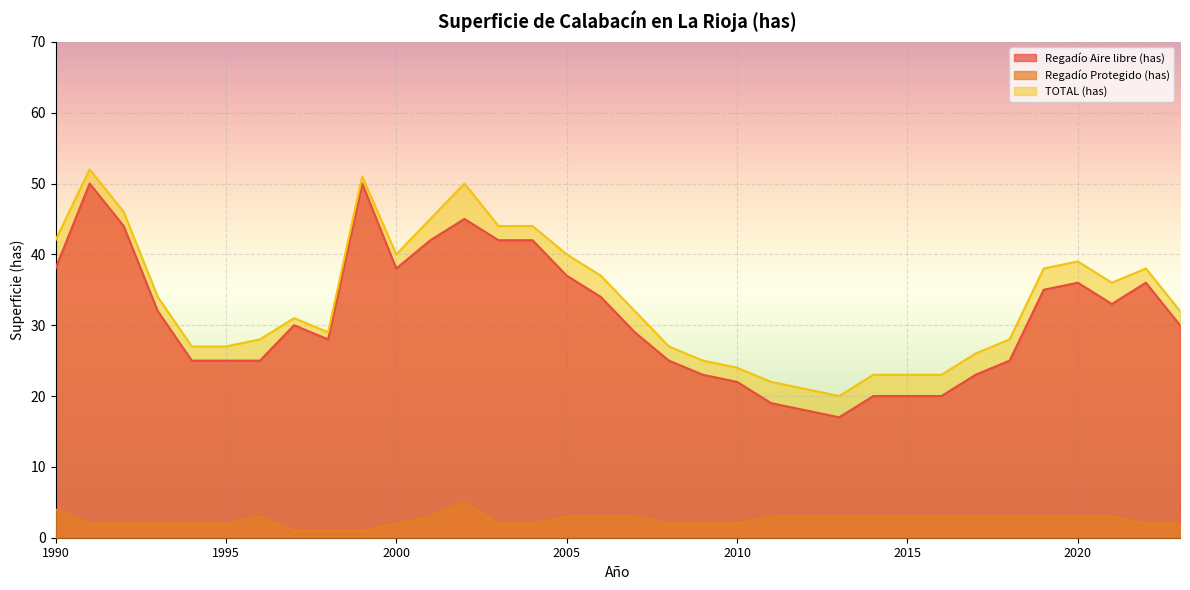

What is the value of the TOTAL (has) point at the 28th from the left?

26